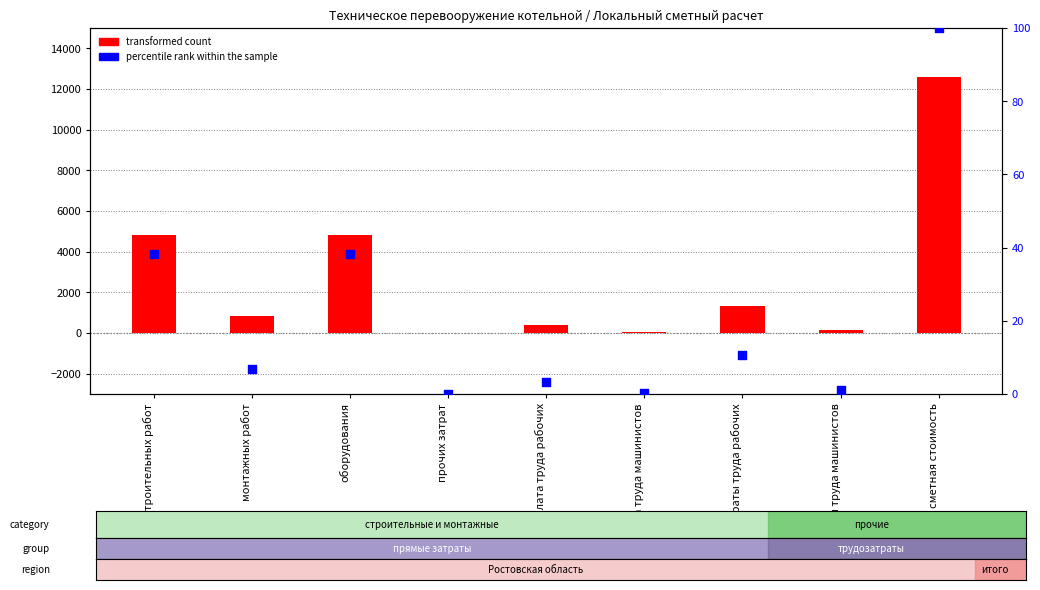

What are all the series names shown in the legend?

transformed count, percentile rank within the sample